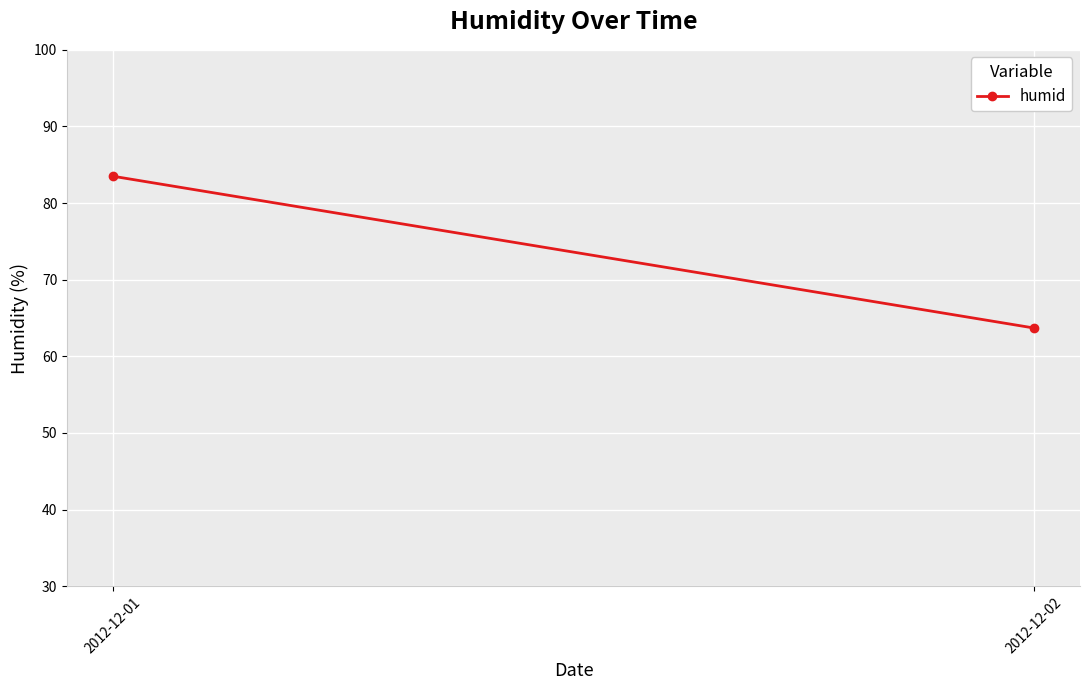

How many values are below 83?

1